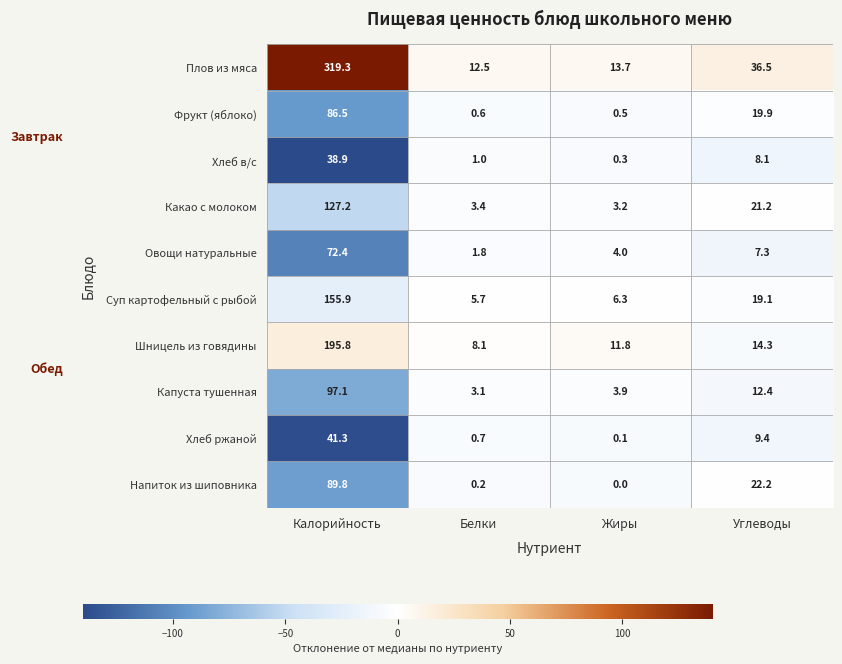

True or false: Шницель из говядины has a value of 195.8 at Калорийность.

True